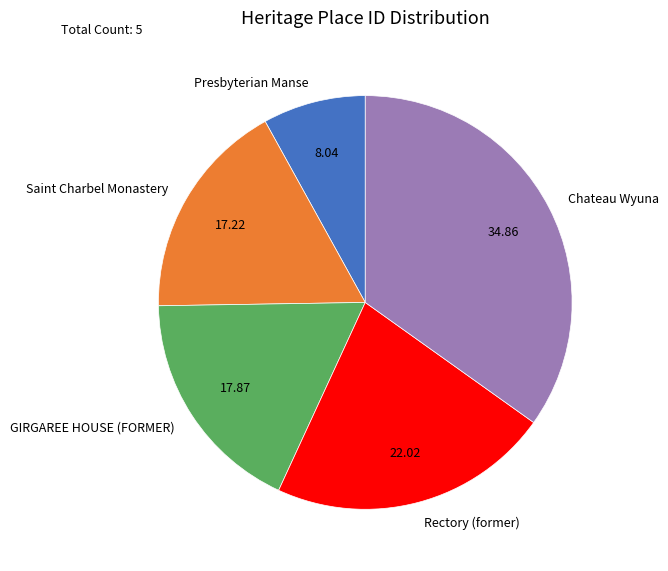

What is the largest slice in the pie chart?

Chateau Wyuna